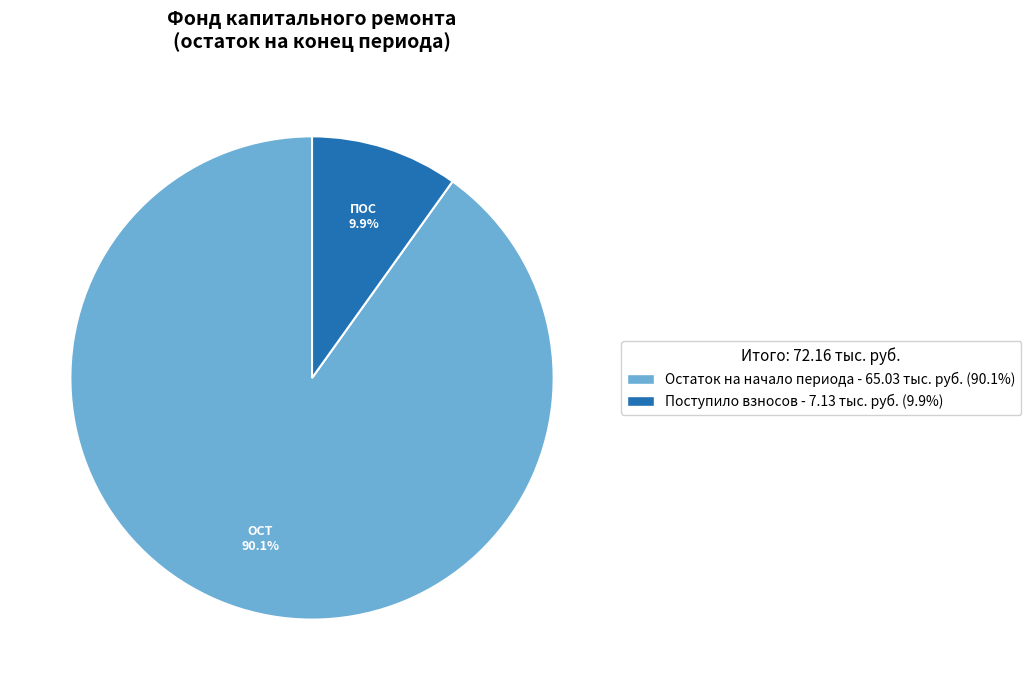

Is there any slice that represents more than half of the pie?

Yes